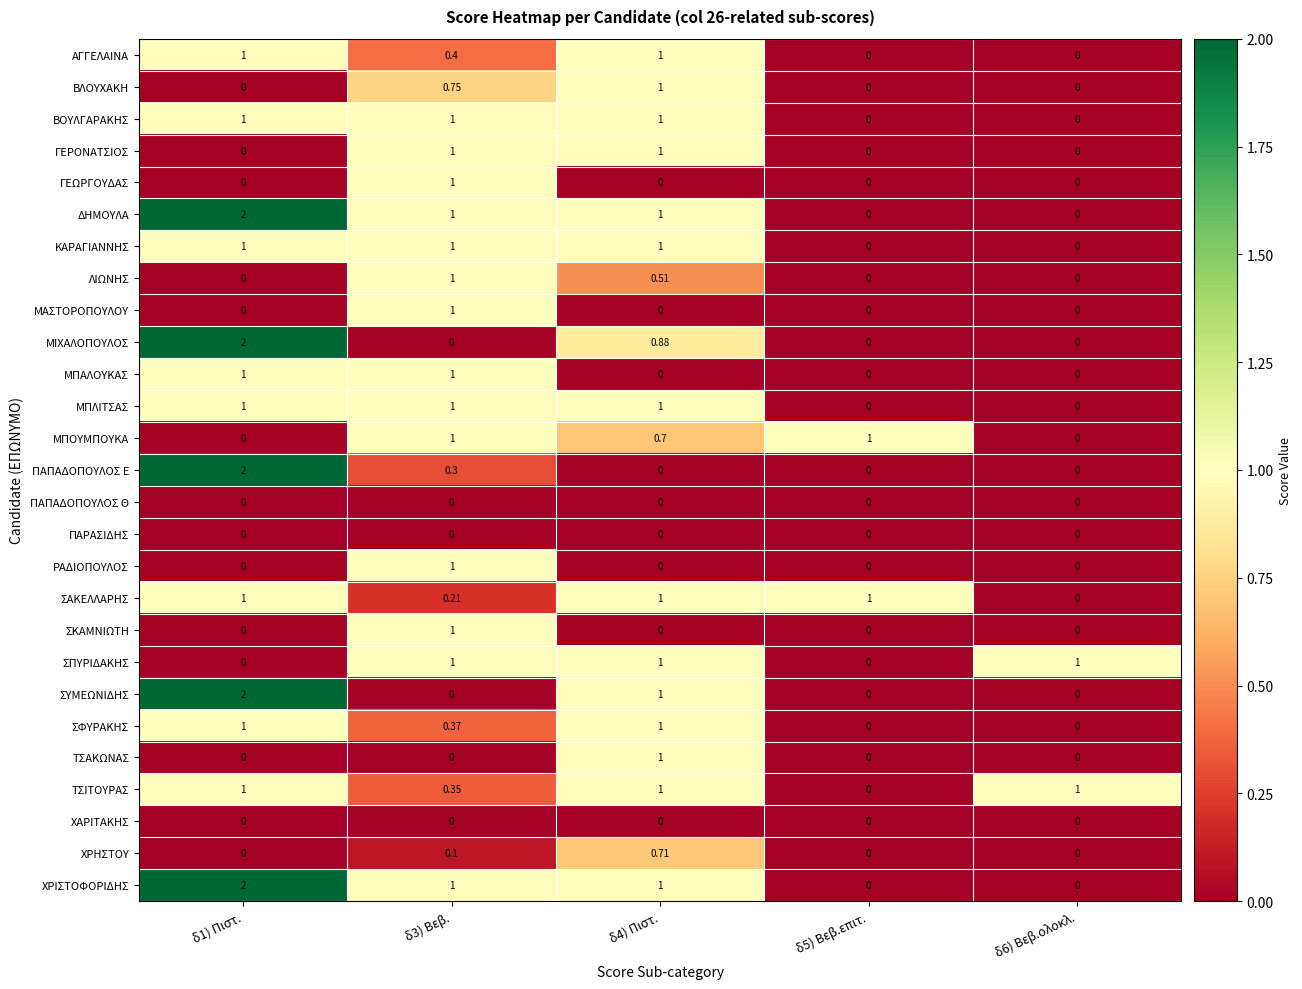

At which category is the sum across all series the highest?

δ1) Πιστ.